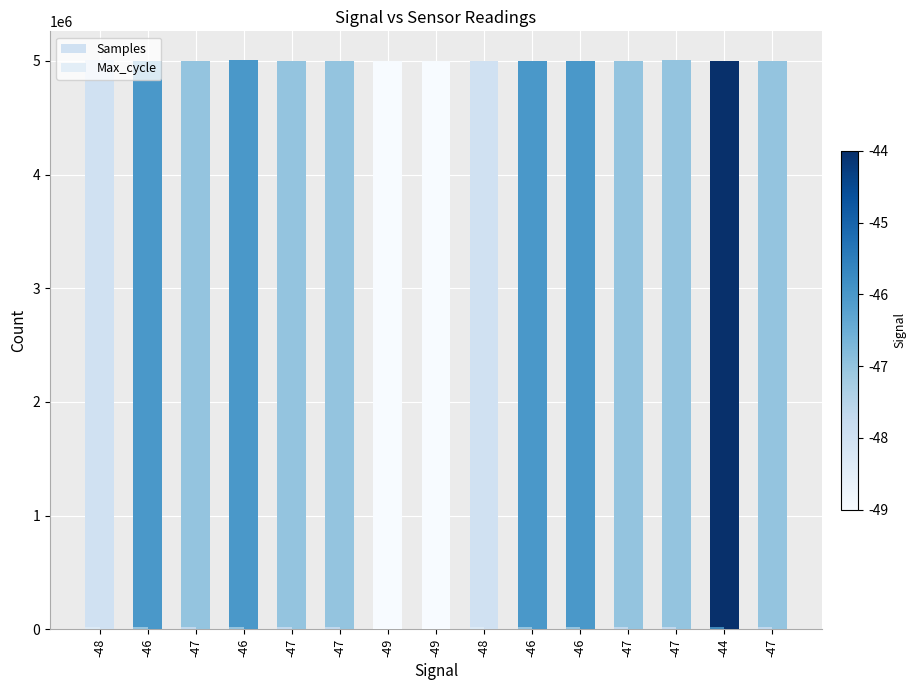

Are the bars grouped side by side (vs. stacked)?

No